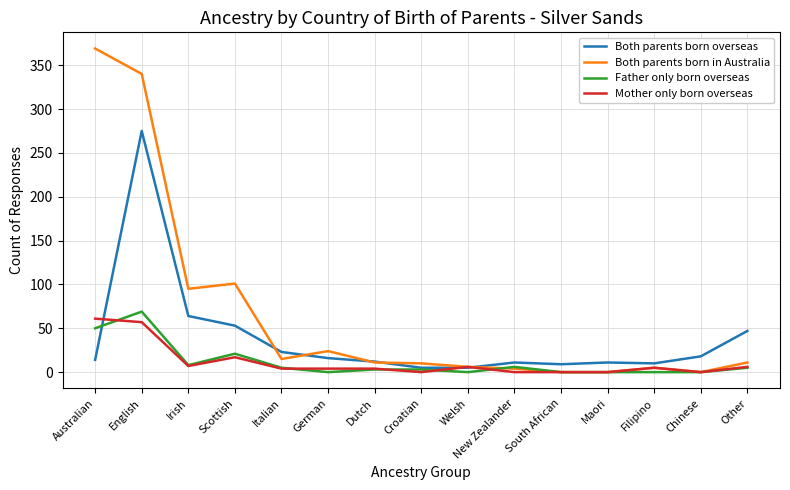

The value of Both parents born overseas at English is 275. True or false?

True